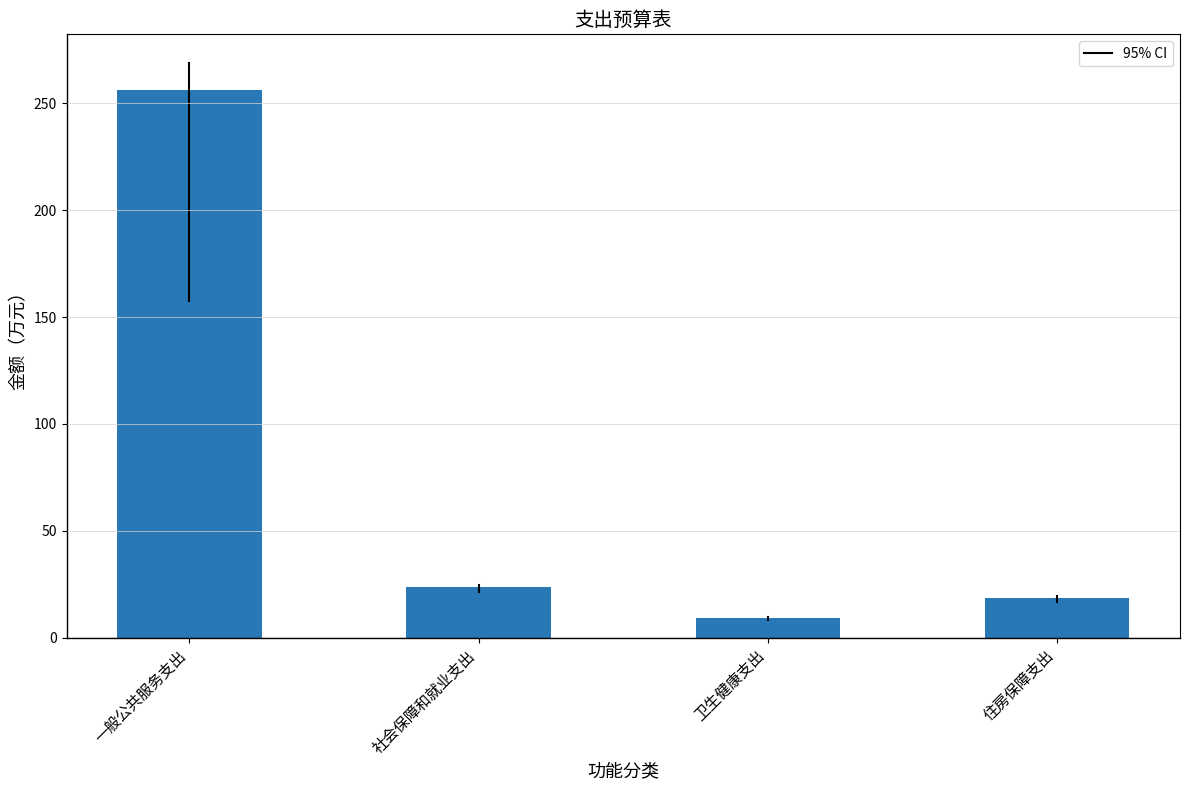

Does the chart contain stacked bars?

No